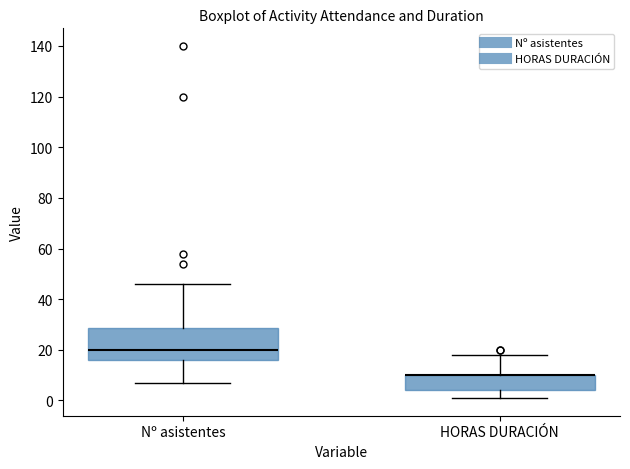

Where does the median line of the box for Nº asistentes sit on the y-axis? The values are not printed on the chart, so give them approximately, as read against the axis.

20